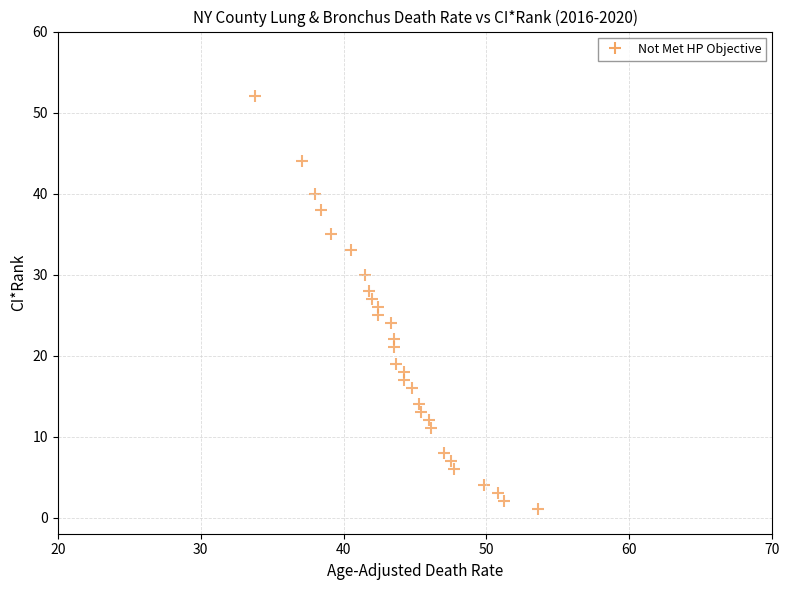

What is the range of Y values (max minus min)?

51